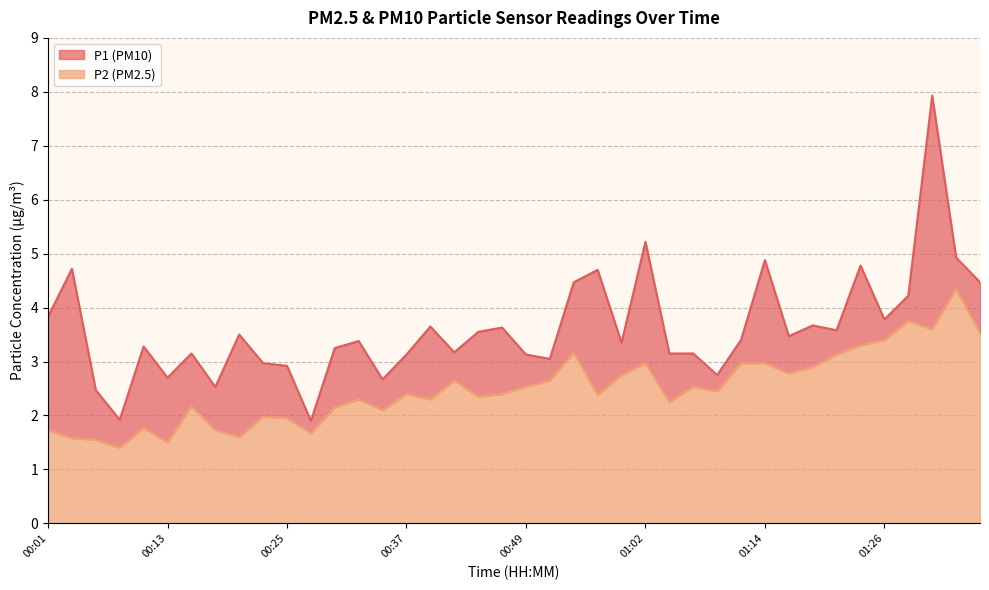

Which has a higher value, 00:08 or 01:29?

01:29